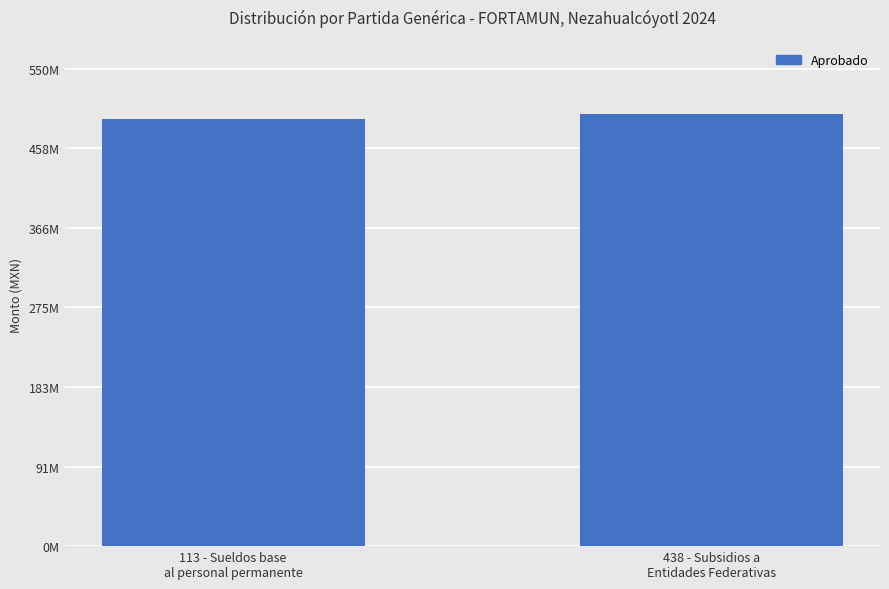

What is the sum of the values at 113 - Sueldos base
al personal permanente and 438 - Subsidios a
Entidades Federativas?

989890677.5